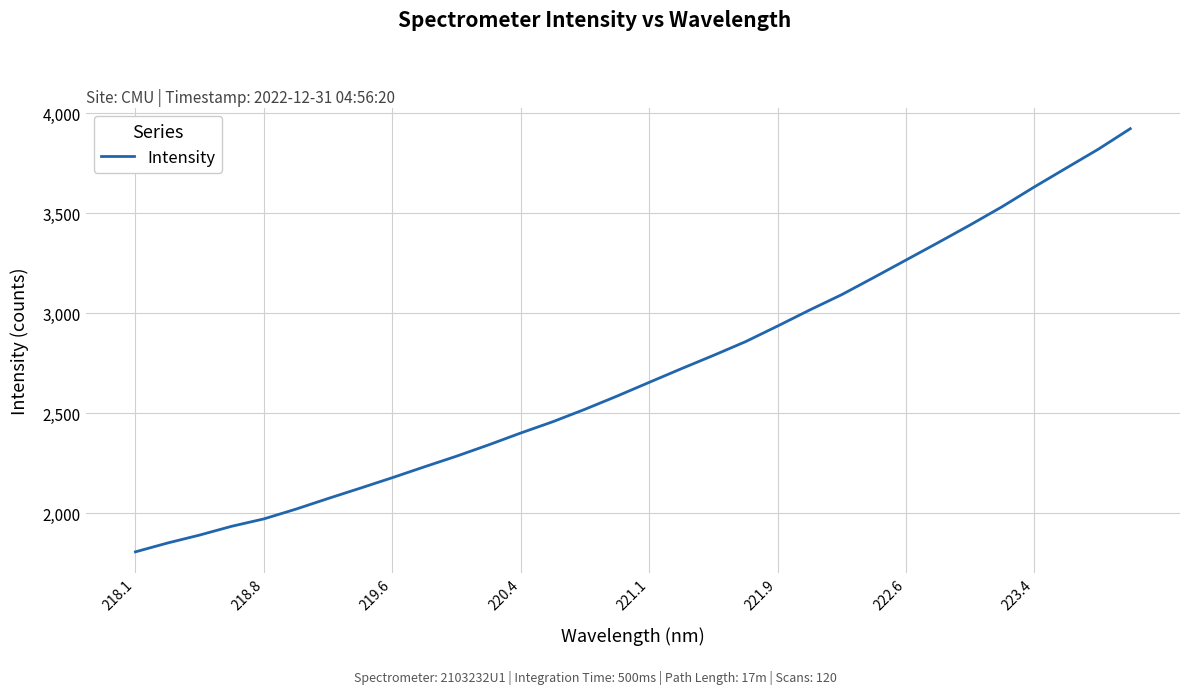

How many lines are shown in the chart?

1